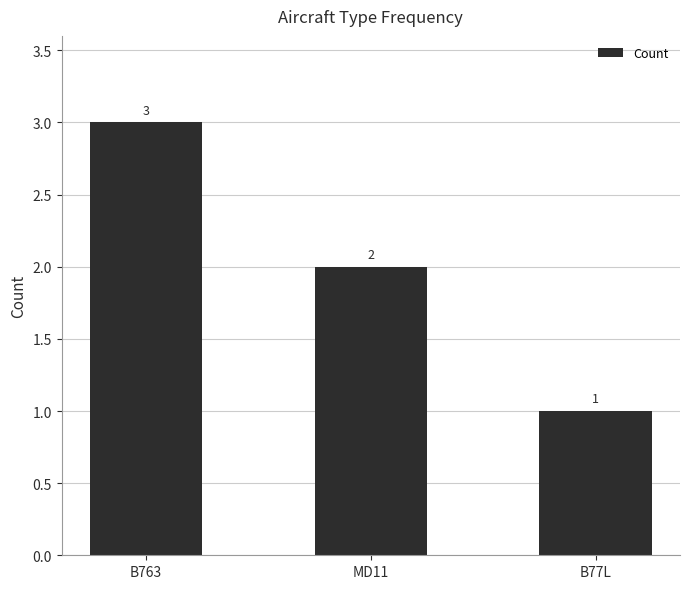

Approximately how many times larger is the value at B763 compared to B77L?

3.0